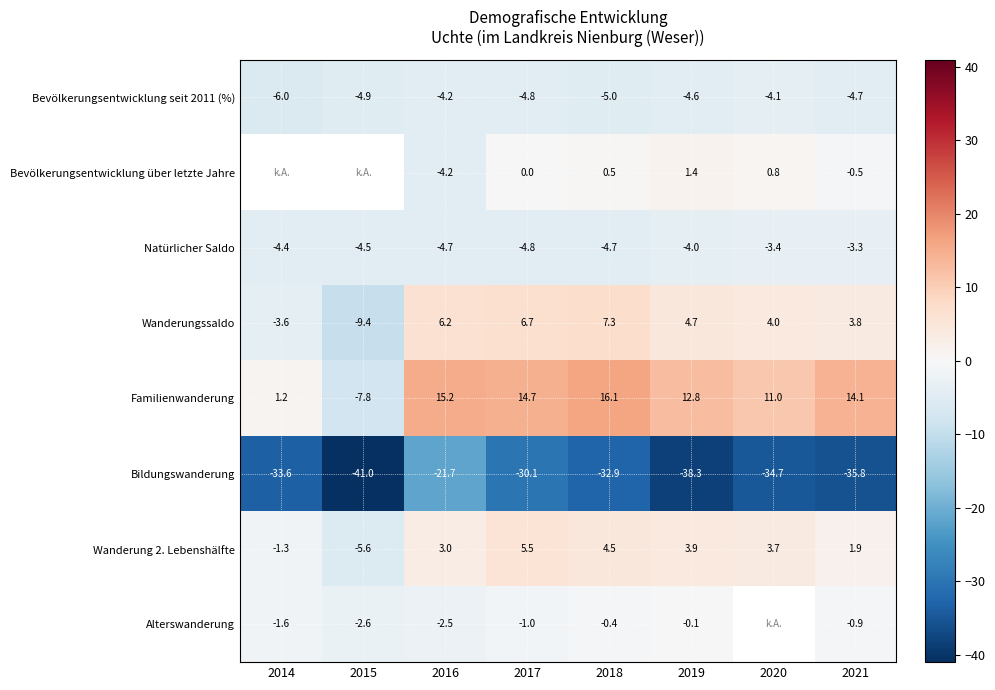

True or false: Familienwanderung has a value of 29.0 at 2018.

False